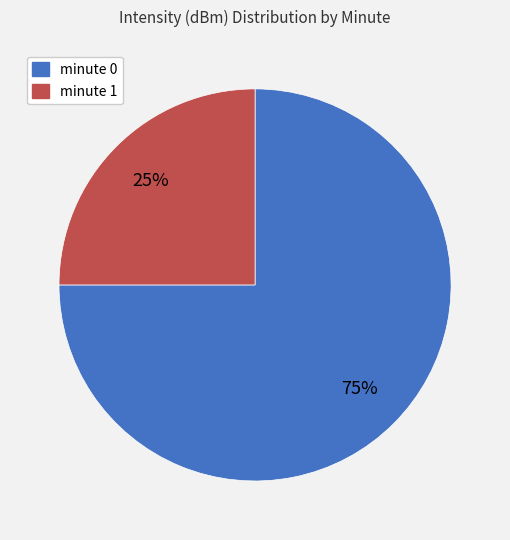

What percentage is the minute 0 slice, to the nearest percent?

75%